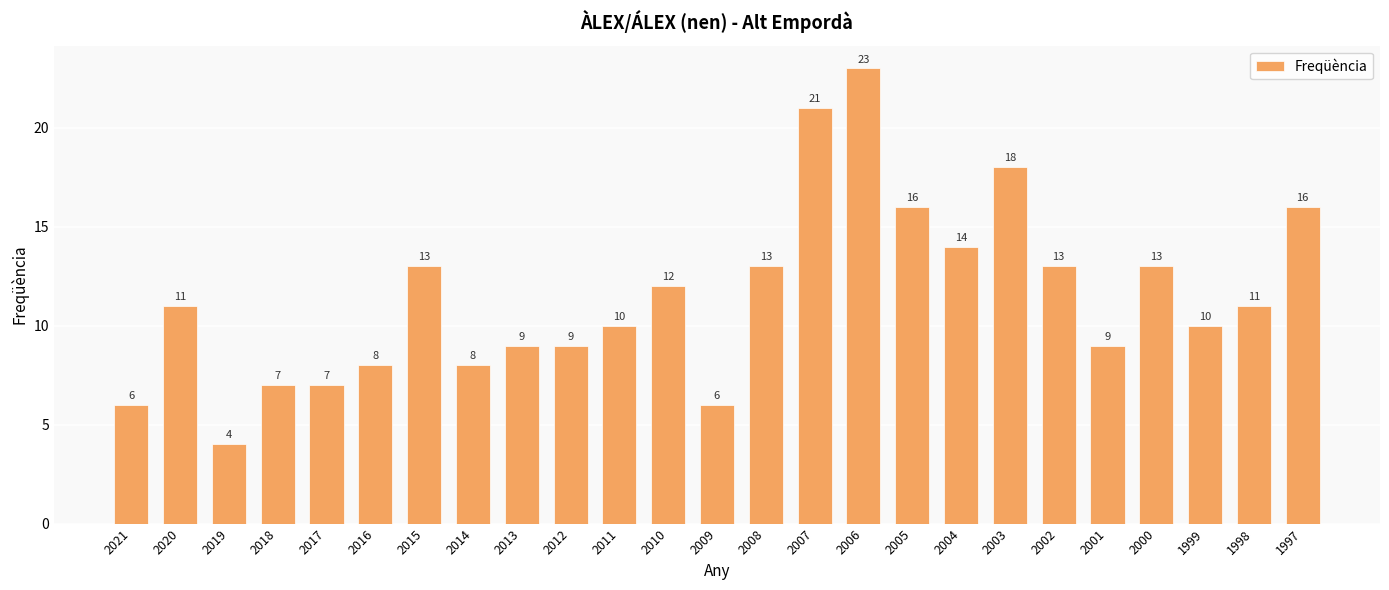

What is the approximate value at 1999, to the nearest 10?

10